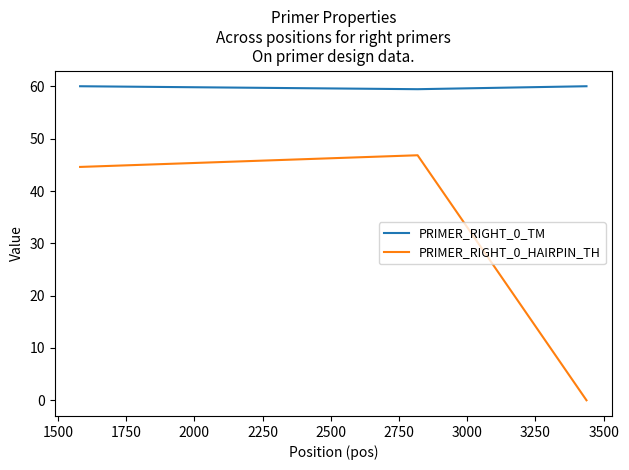

What is the sum of all PRIMER_RIGHT_0_TM values?

179.5